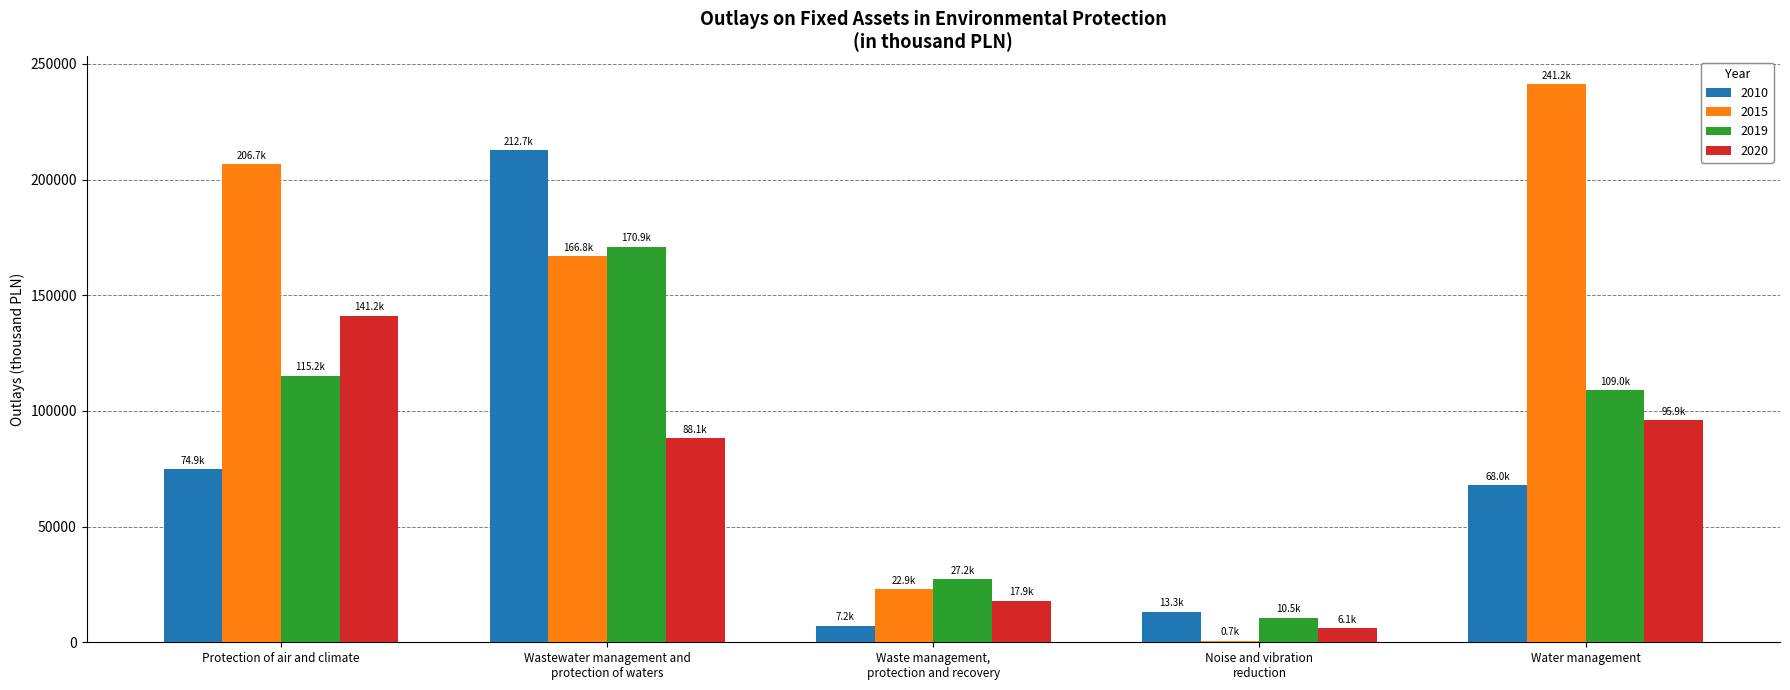

What is the highest value of the 2019 series?

170950.0